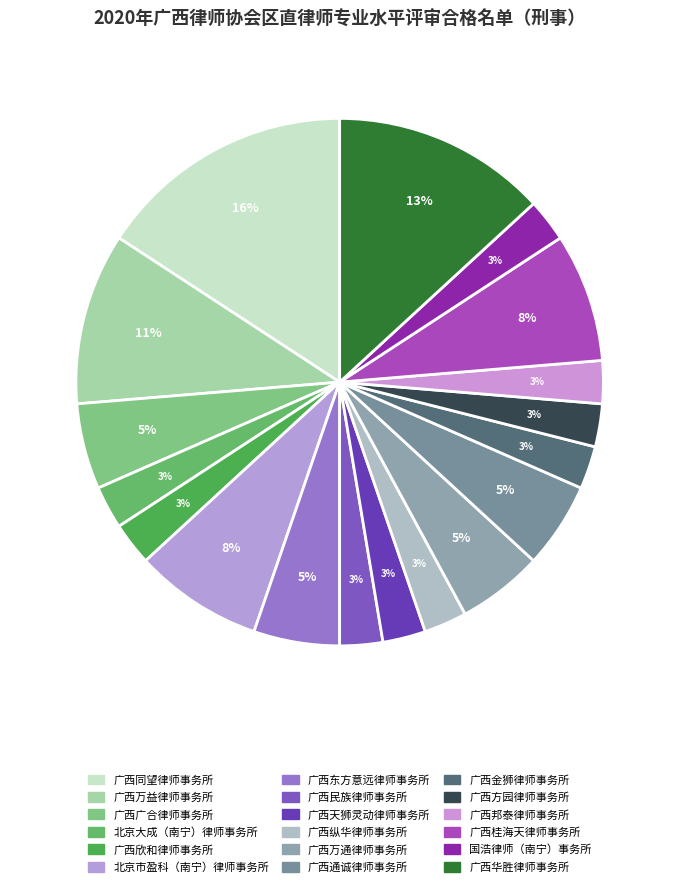

Count the number of slices in the pie.

18